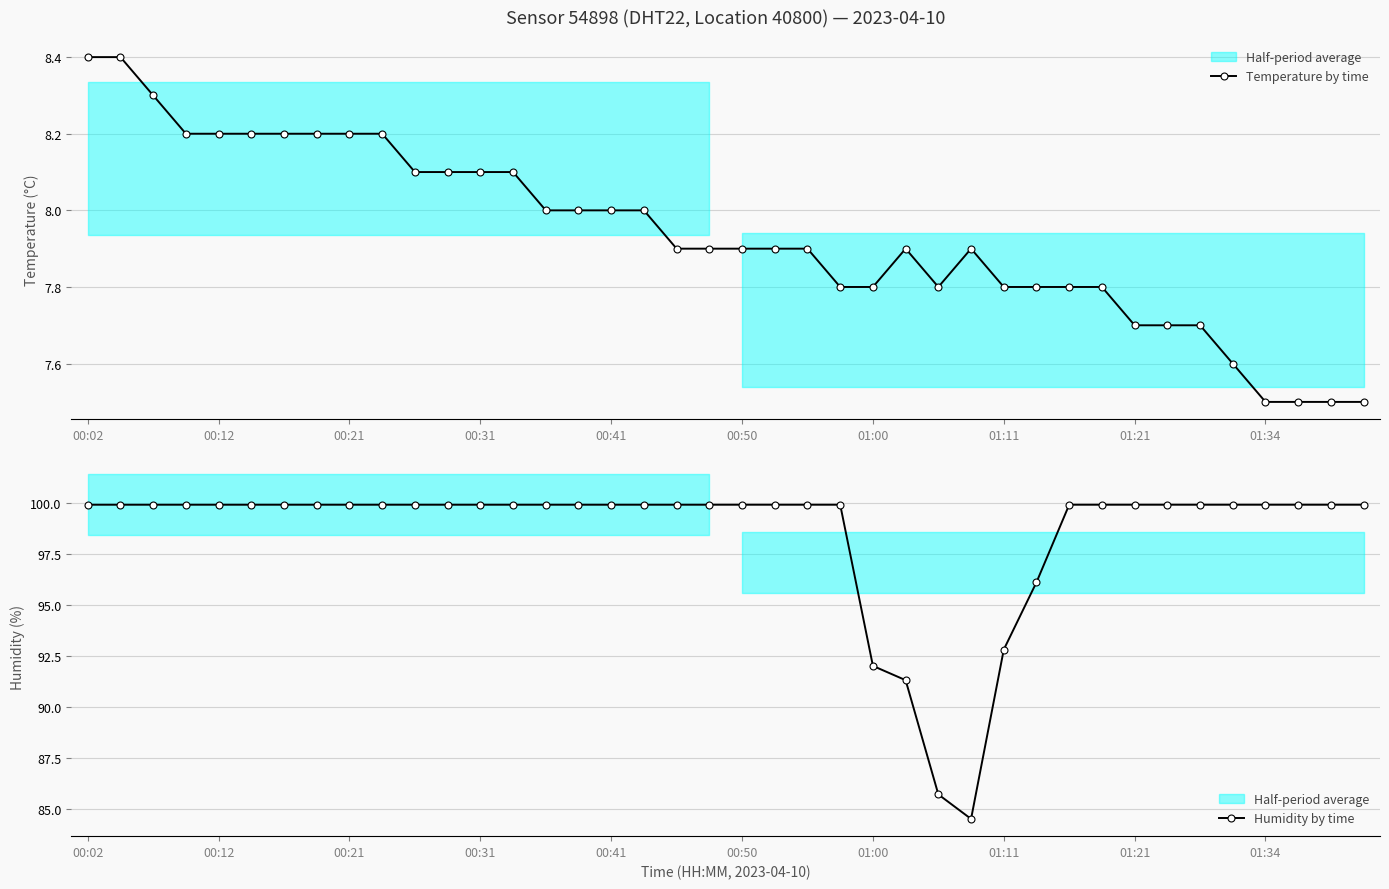

Reading left to right, extract all data points from this chart.

Temperature by time: 8.4	8.4	8.3	8.2	8.2	8.2	8.2	8.2	8.2	8.2	8.1	8.1	8.1	8.1	8.0	8.0	8.0	8.0	7.9	7.9	7.9	7.9	7.9	7.8	7.8	7.9	7.8	7.9	7.8	7.8	7.8	7.8	7.7	7.7	7.7	7.6	7.5	7.5	7.5	7.5
Humidity by time: 99.9	99.9	99.9	99.9	99.9	99.9	99.9	99.9	99.9	99.9	99.9	99.9	99.9	99.9	99.9	99.9	99.9	99.9	99.9	99.9	99.9	99.9	99.9	99.9	92.0	91.3	85.7	84.5	92.8	96.1	99.9	99.9	99.9	99.9	99.9	99.9	99.9	99.9	99.9	99.9